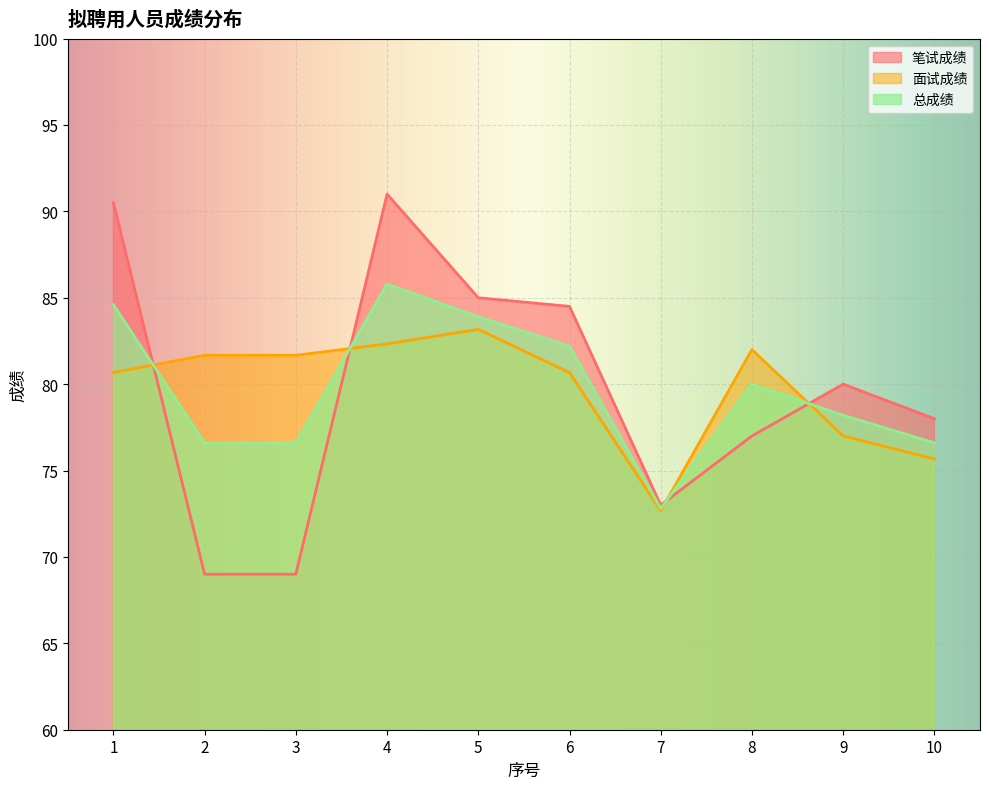

How many distinct data groups are displayed?

3